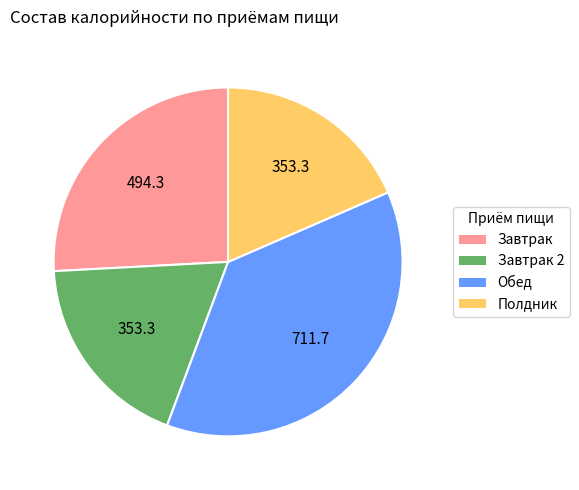

Is there a majority slice in this chart?

No